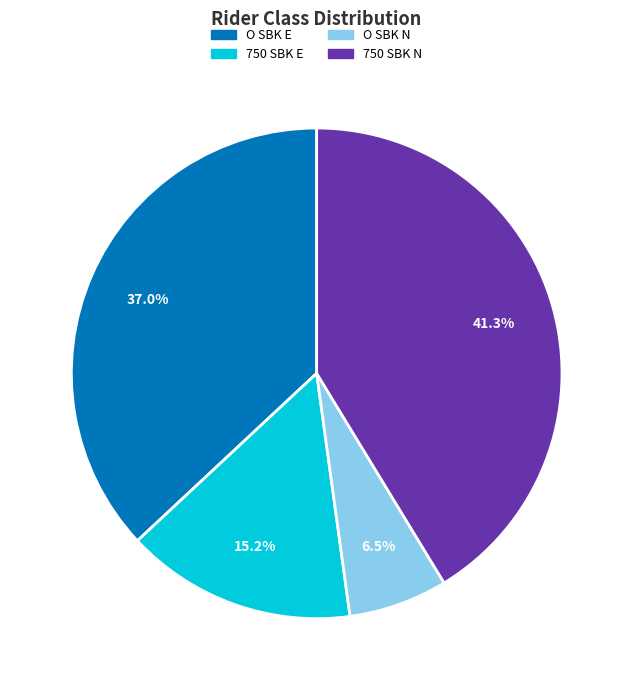

The 750 SBK E slice represents 26% of the pie. True or false?

False